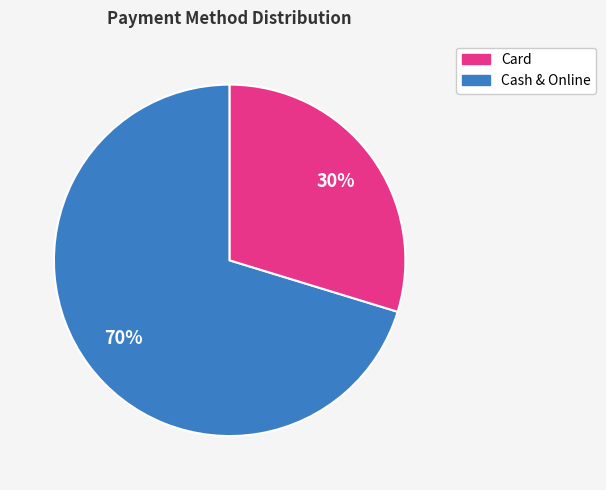

Is there a majority slice in this chart?

Yes